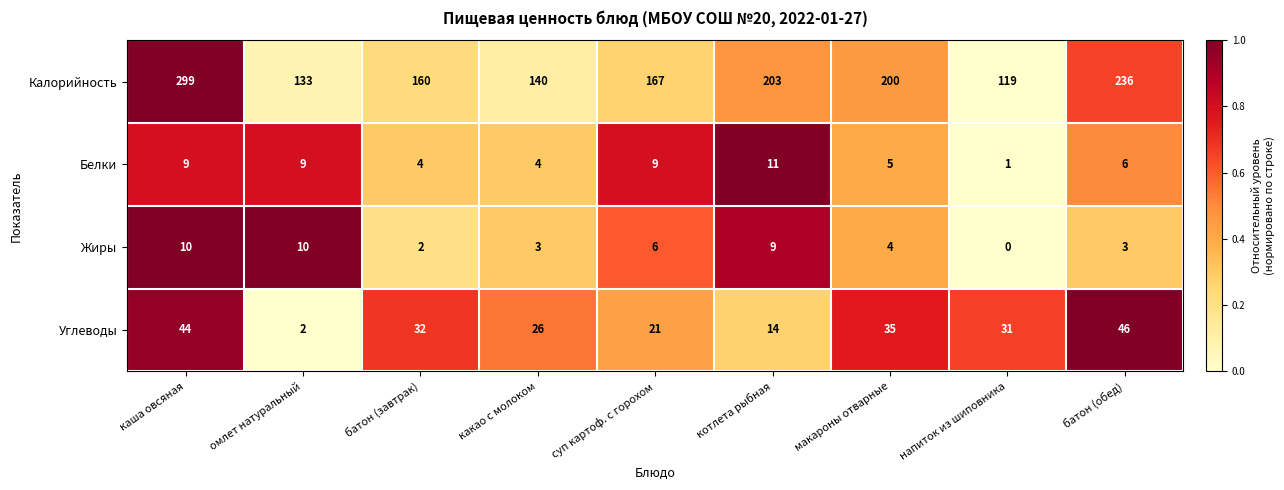

How many series are shown in this chart?

4